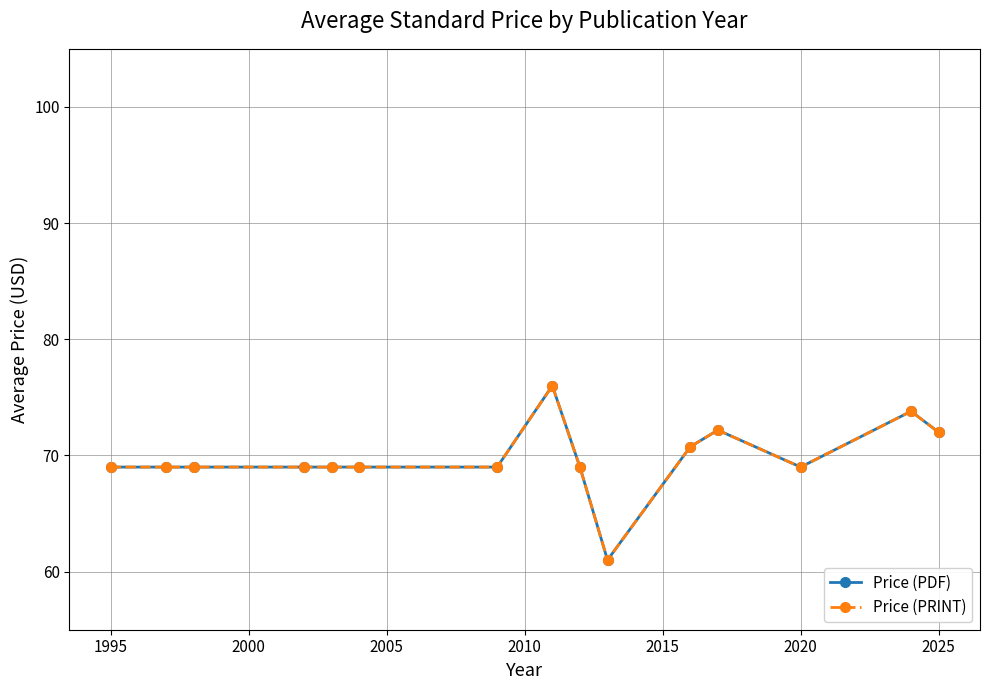

How many lines are shown in the chart?

2